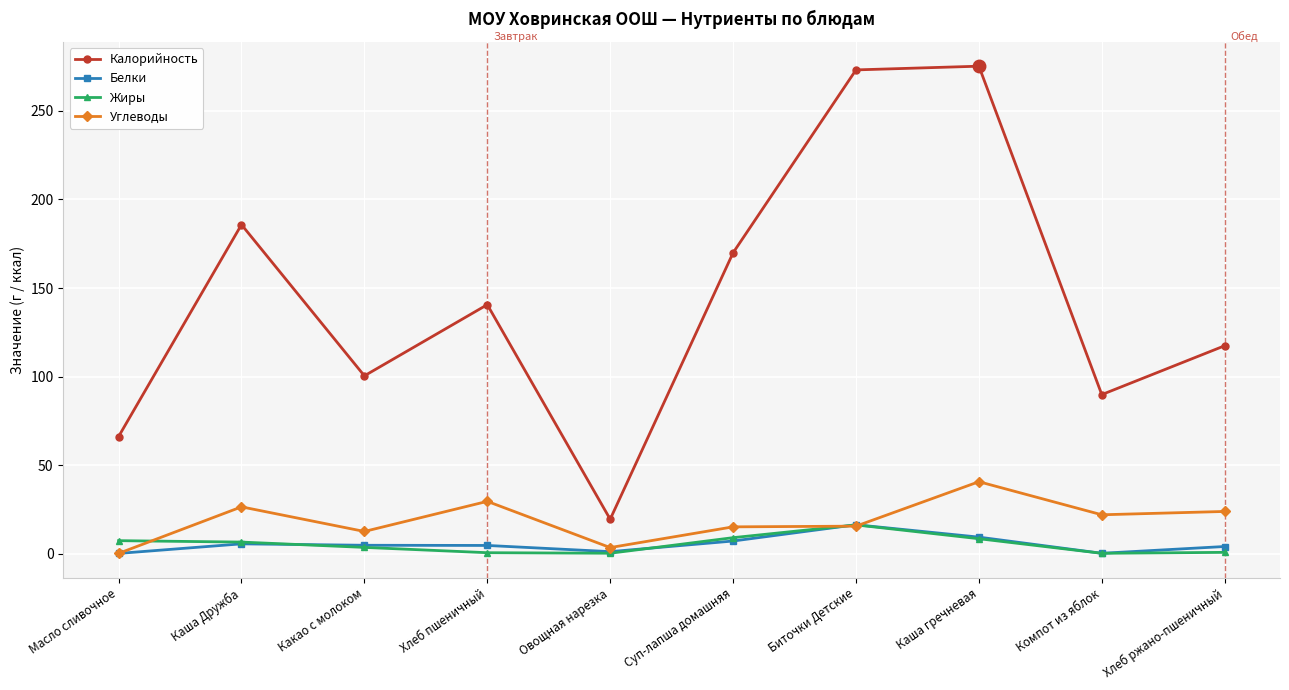

How many series are shown in this chart?

4